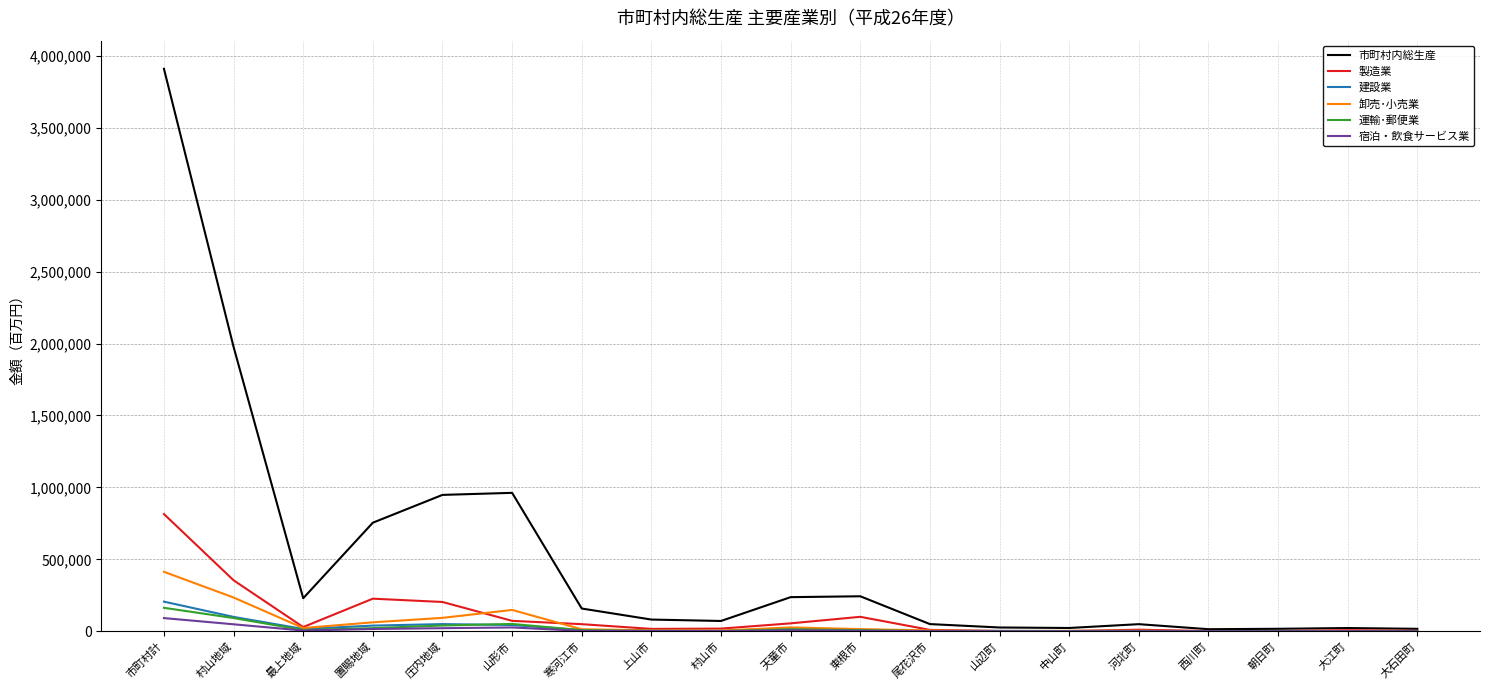

Which series has the largest range (max minus min)?

市町村内総生産